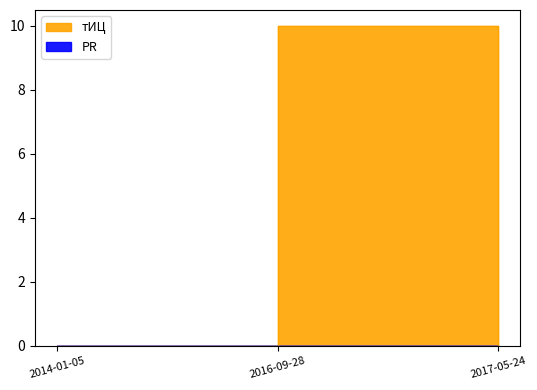

Rank the categories by value from highest to lowest.

2016-09-28, 2014-01-05, 2017-05-24